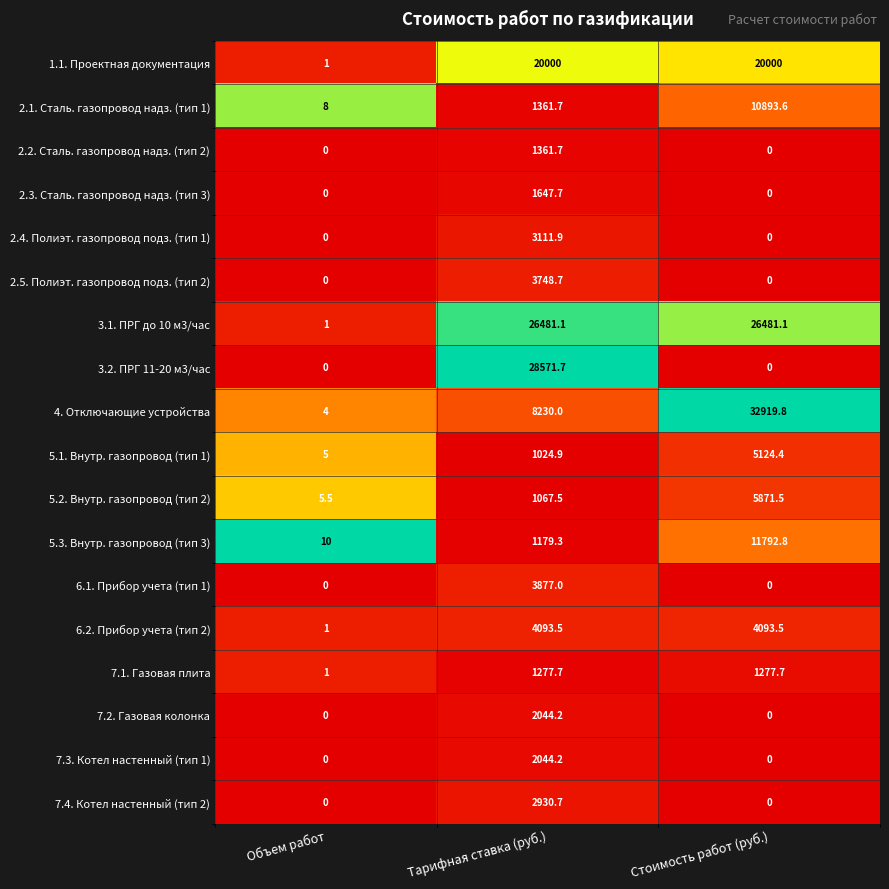

Which category has the highest value across all series?

Стоимость работ (руб.)